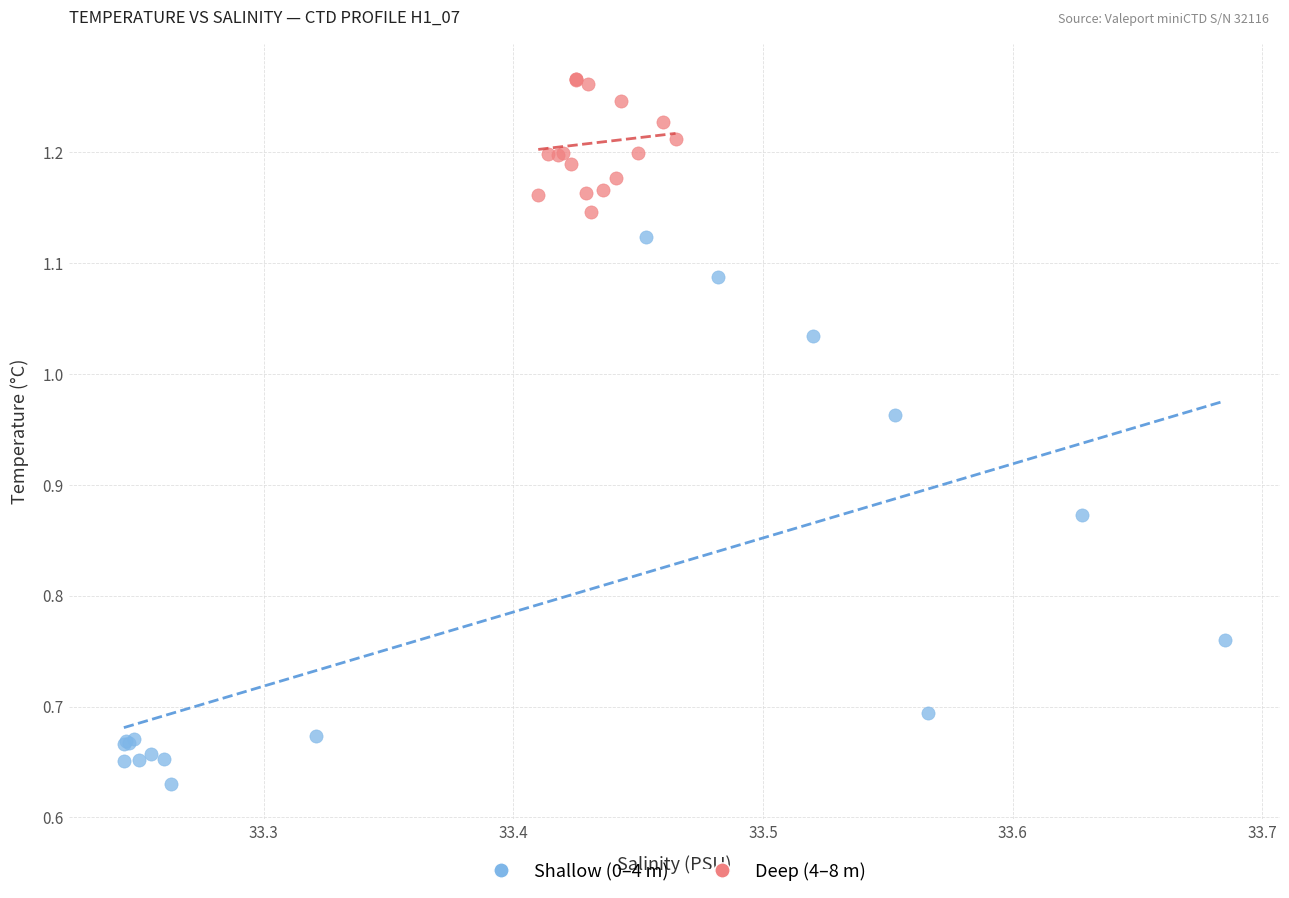

Which series contains the highest Y value?

Deep (4–8 m)